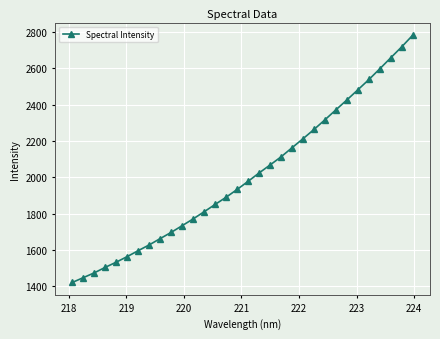

Reading left to right, extract all data points from this chart.

1421.9	1448.4	1474.8	1505.2	1533.7	1564.4	1597.0	1628.7	1663.5	1697.7	1734.6	1771.8	1811.2	1851.4	1891.1	1933.7	1978.5	2024.6	2068.5	2113.3	2163.4	2213.1	2264.0	2317.4	2372.3	2426.7	2482.4	2538.6	2598.2	2658.8	2719.1	2783.1